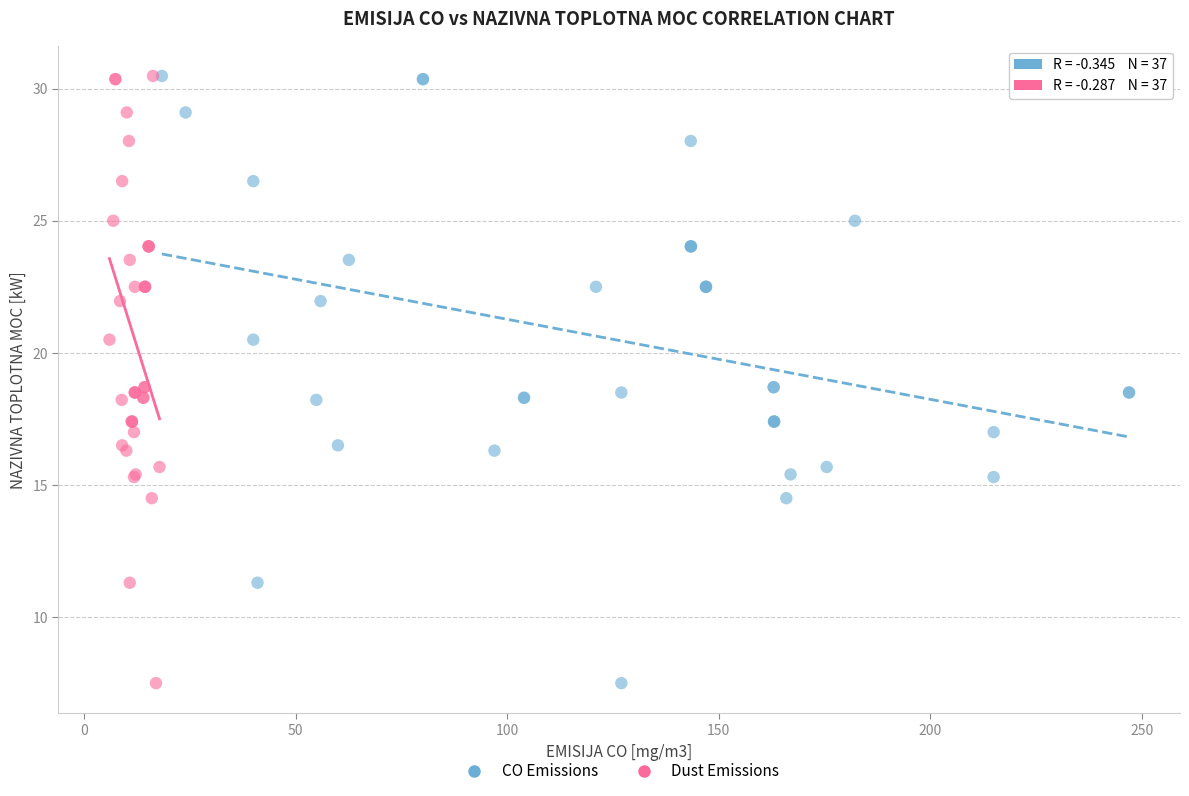

What are all the series names shown in the legend?

CO Emissions, Dust Emissions